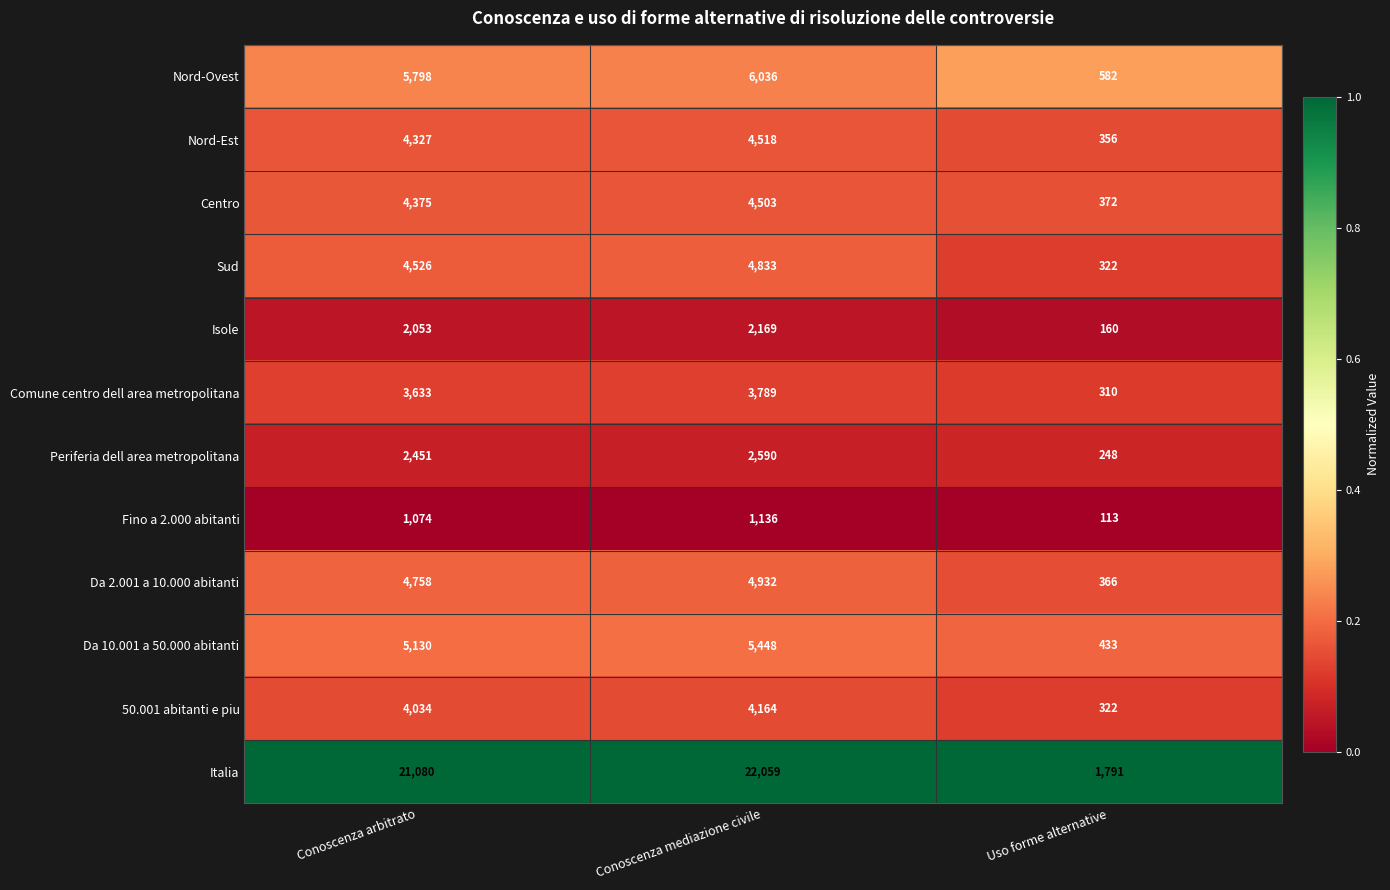

What is the difference between the highest and lowest values at Conoscenza mediazione civile?

20923